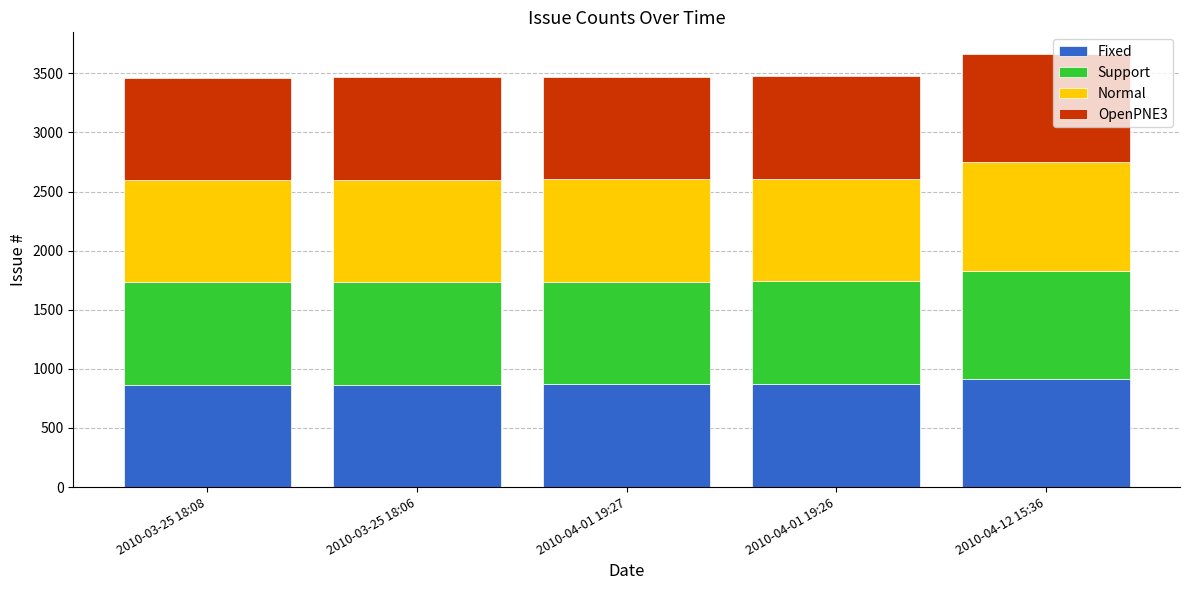

What is the total value across all series at 2010-03-25 18:06?

3468